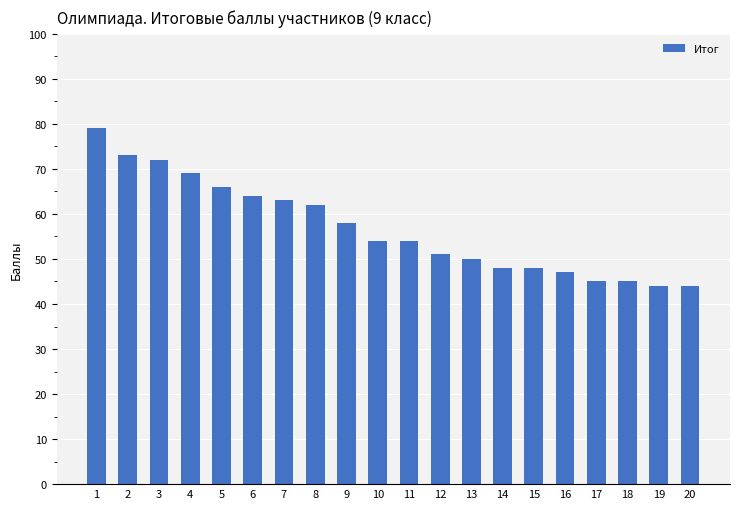

How many categories are shown in the chart?

20